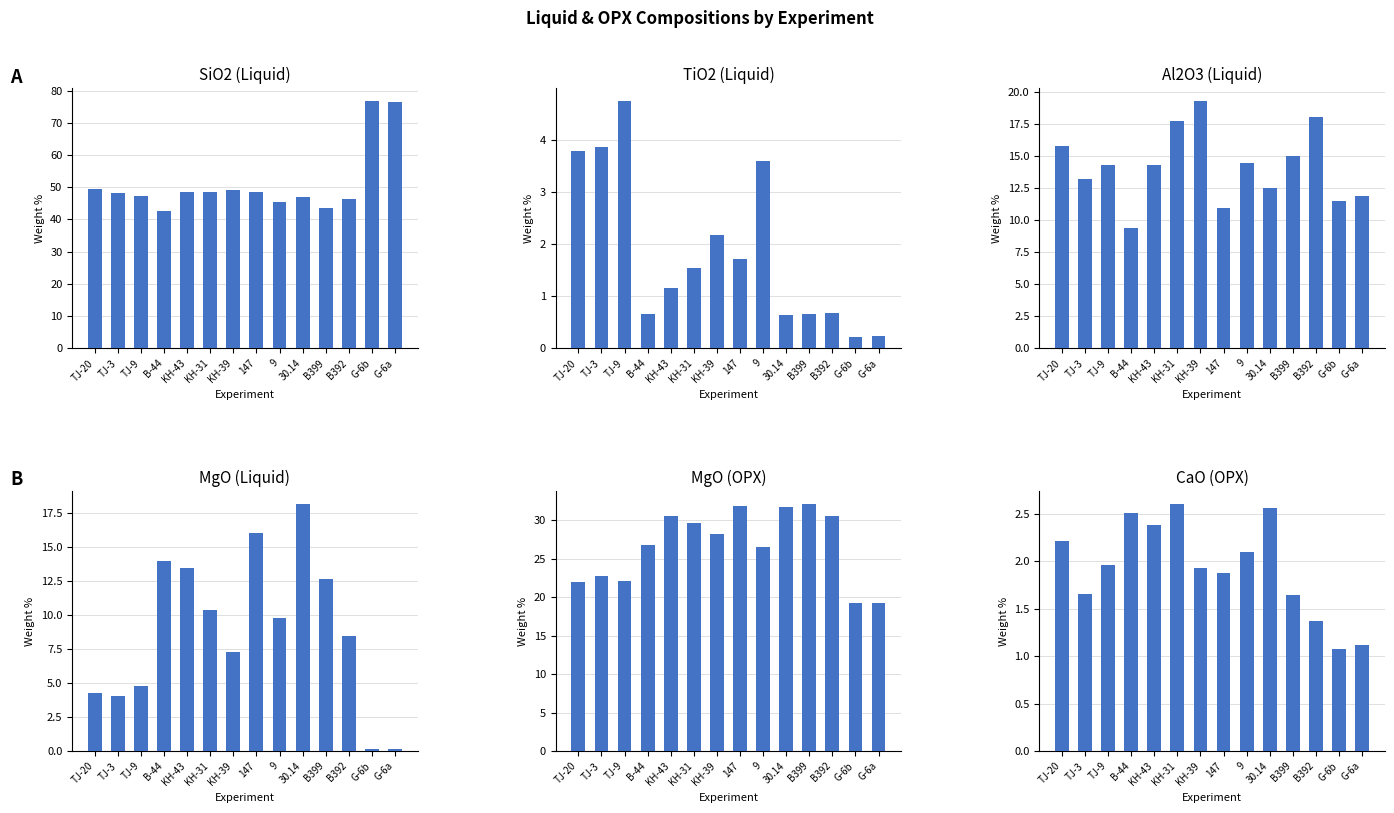

What is the minimum value for TiO2?

0.2